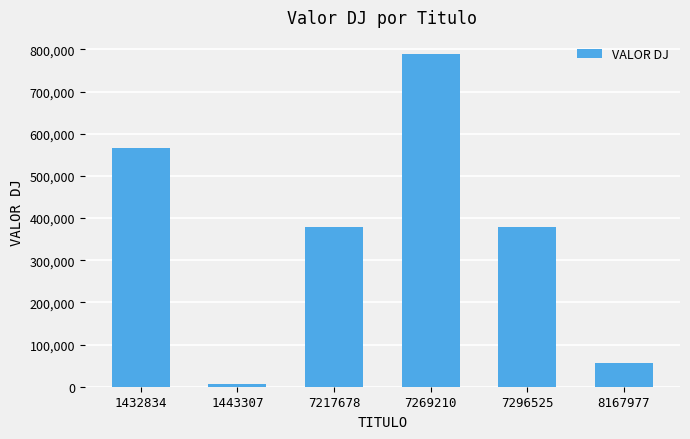

What is the value of the 3rd bar from the left?

377705.9